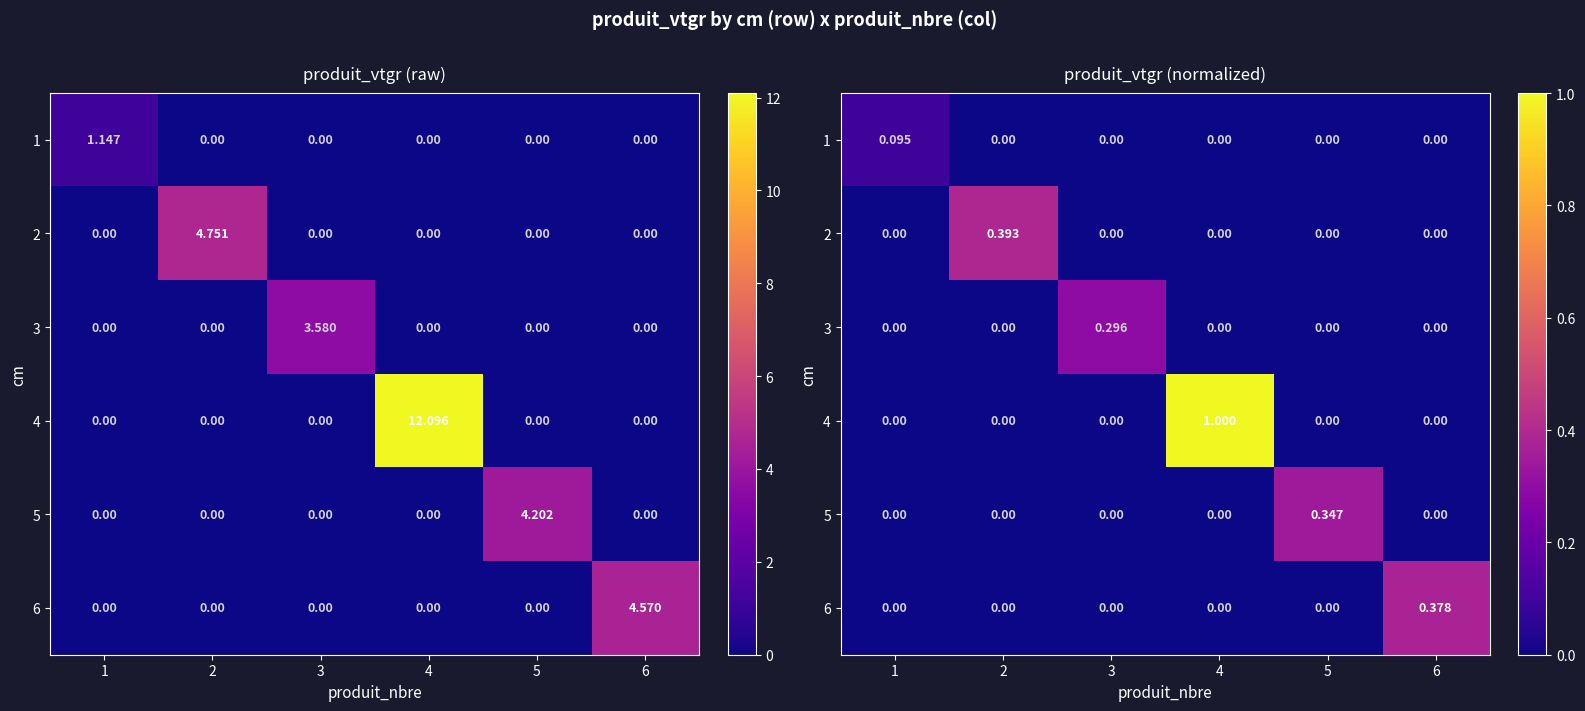

Is the value of 1 at 2 greater than the value of 5 at 5?

No